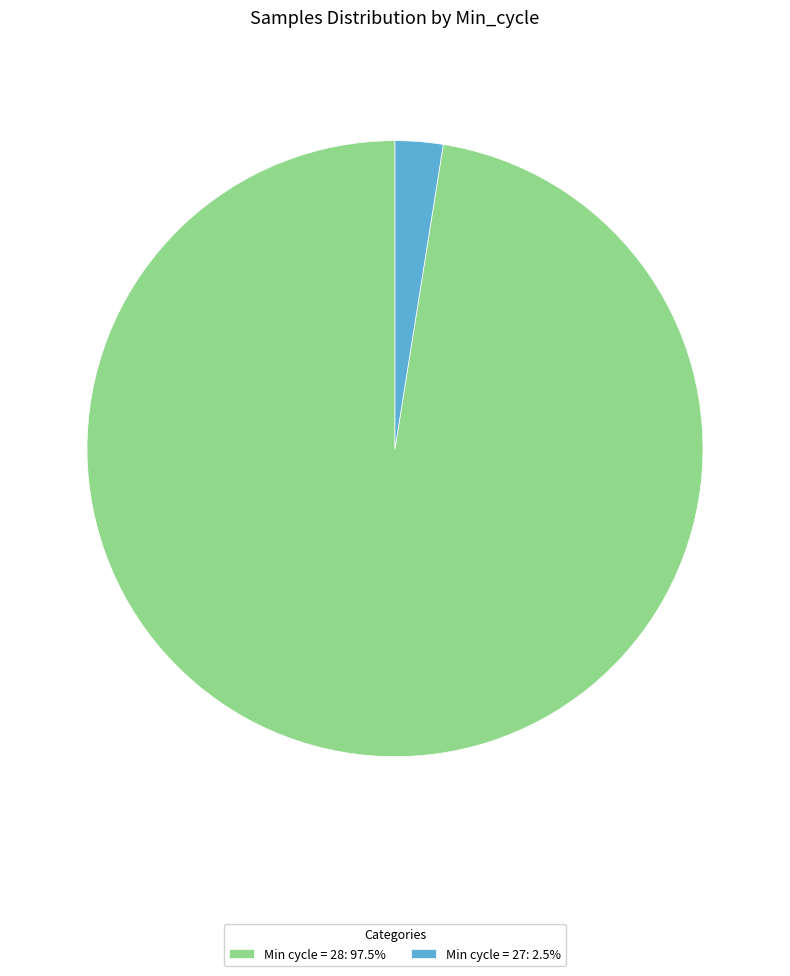

Does Min cycle = 27: 2.5% account for over 50% of the chart?

No